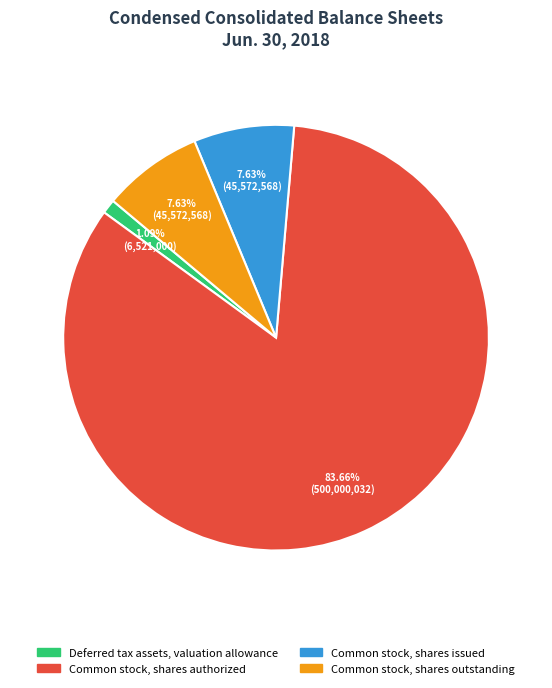

To the nearest percent, what is the average slice percentage?

25%